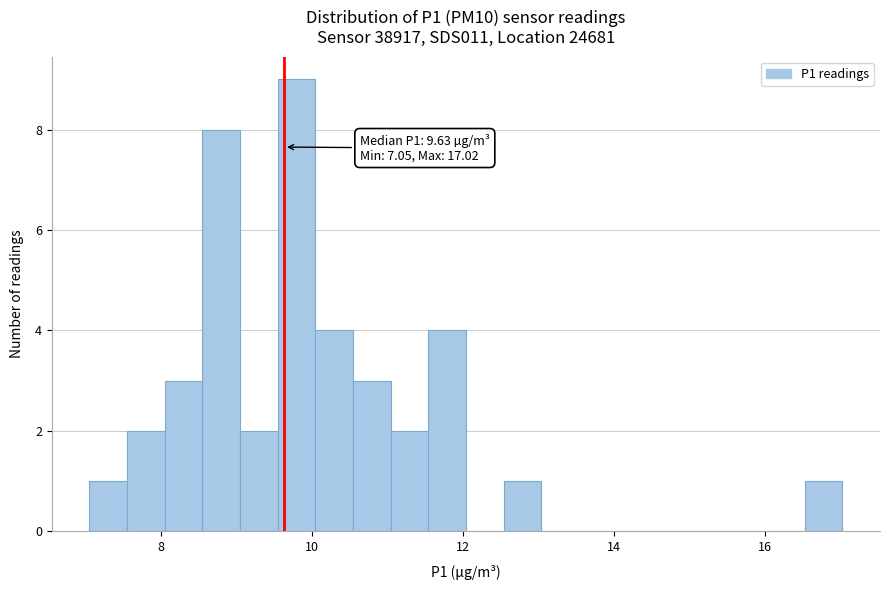

Read against the x-axis, roughly where is the centre of the tallest bar?

9.8